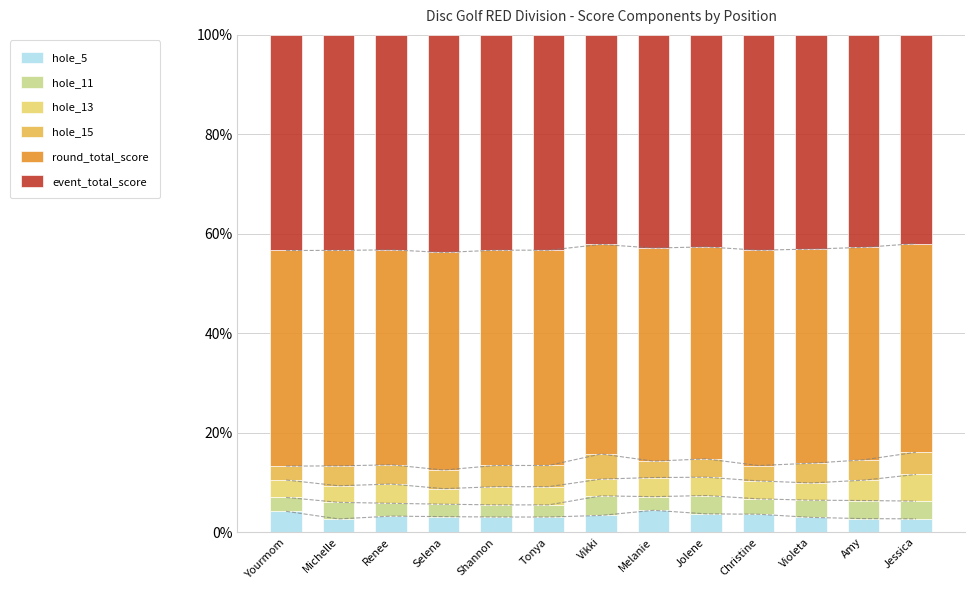

At which label does hole_13 reach its peak?

Jessica